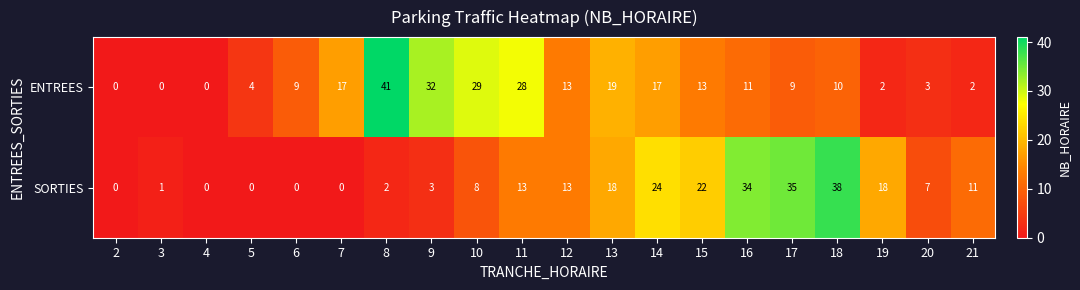

The SORTIES series shows 54 at 18. True or false?

False